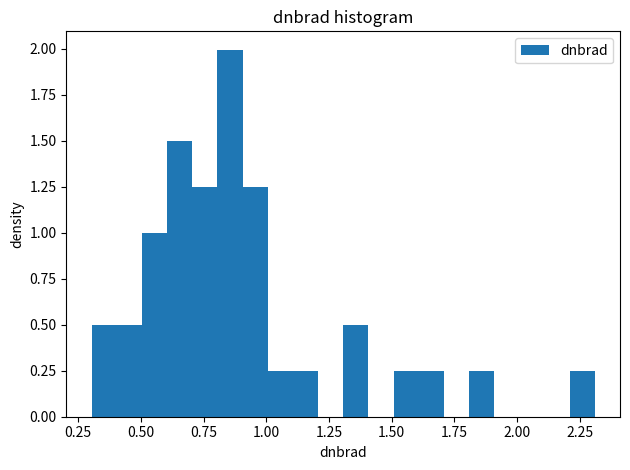

Around what value on the x-axis is the tallest bar? Give the approximate position of its centre, as read against the axis.

0.85